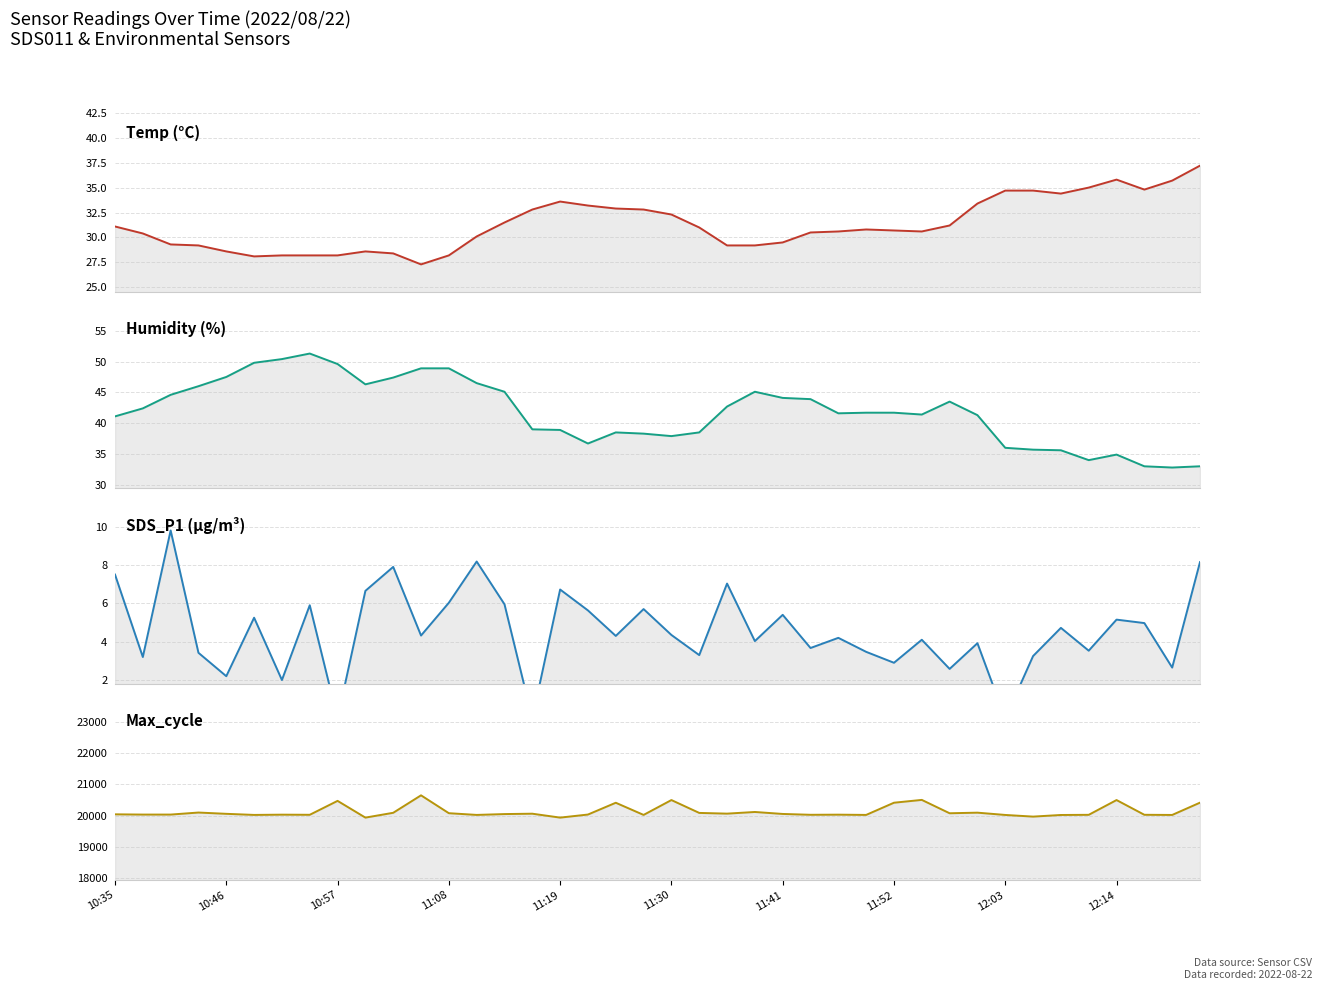

True or false: SDS_P1 (µg/m³) has more than 0 points higher than both neighbors.

True